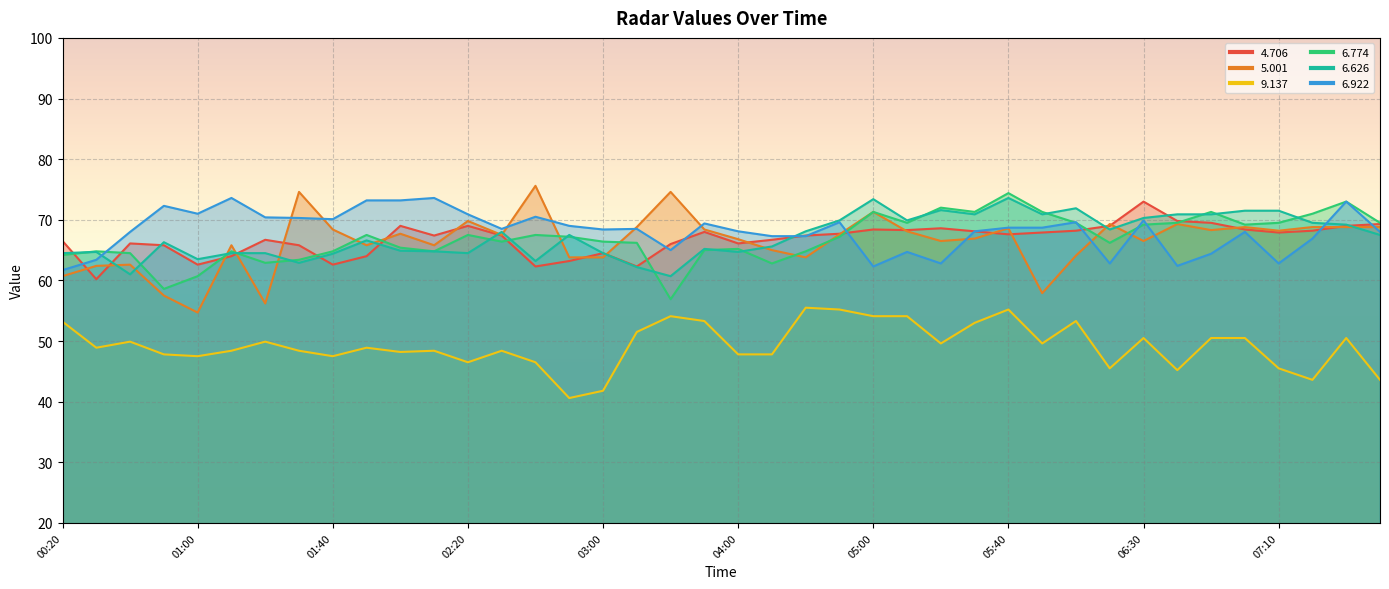

What are all the series names shown in the legend?

4.706, 5.001, 9.137, 6.774, 6.626, 6.922